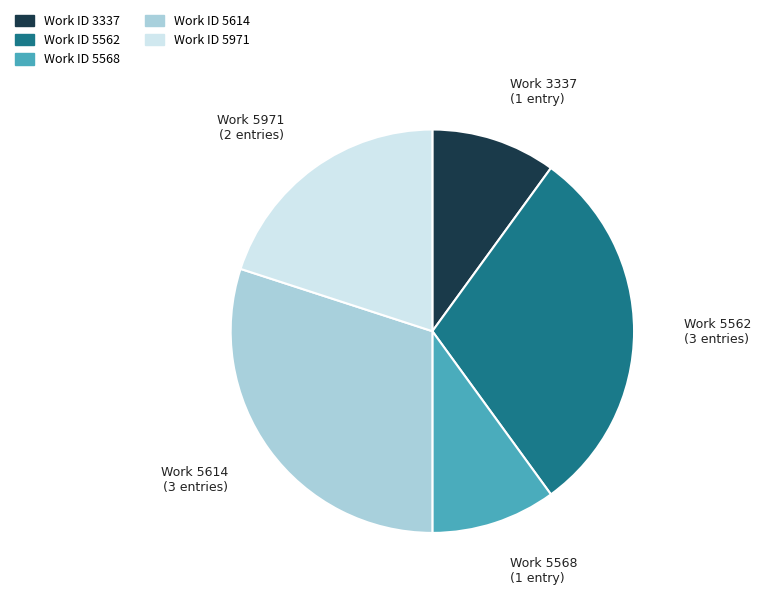

Is there a majority slice in this chart?

No